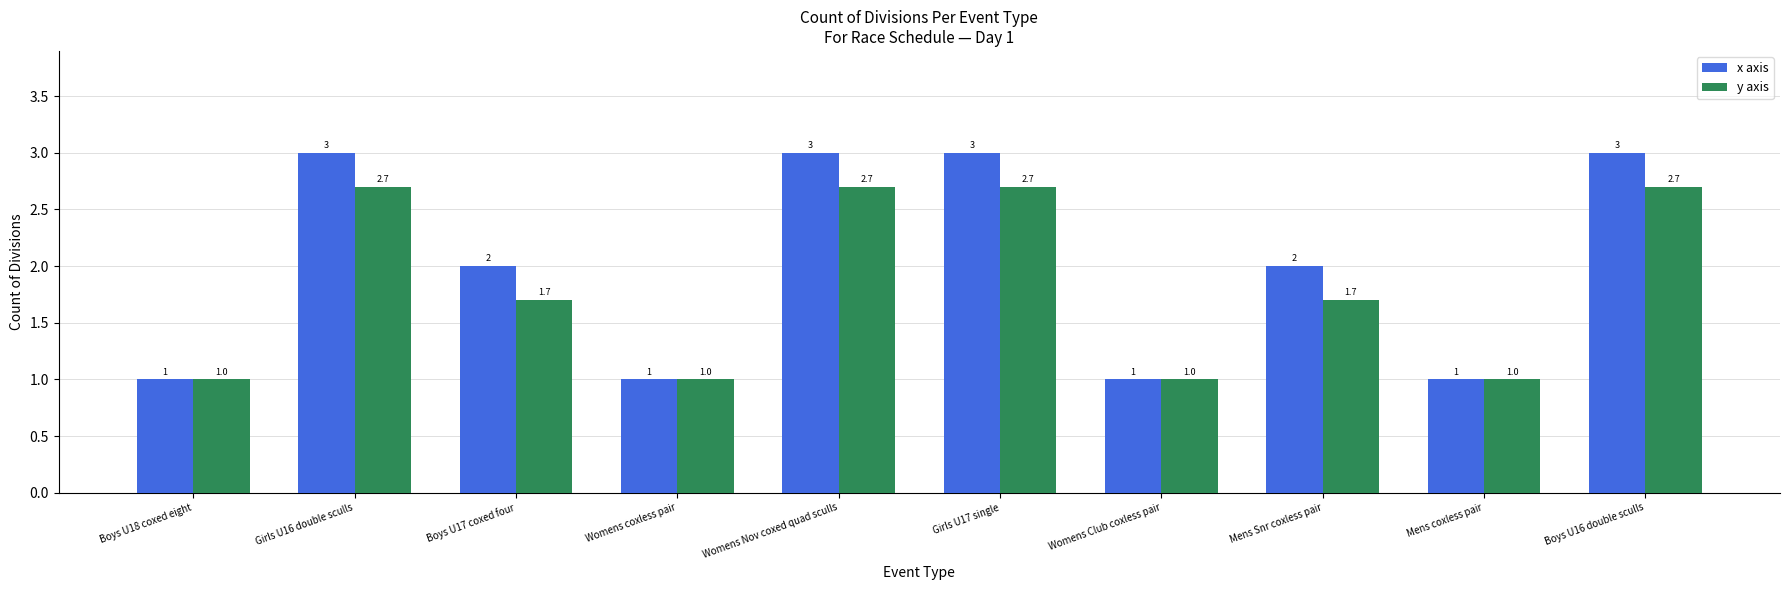

How many data points in y axis are above 1?

6